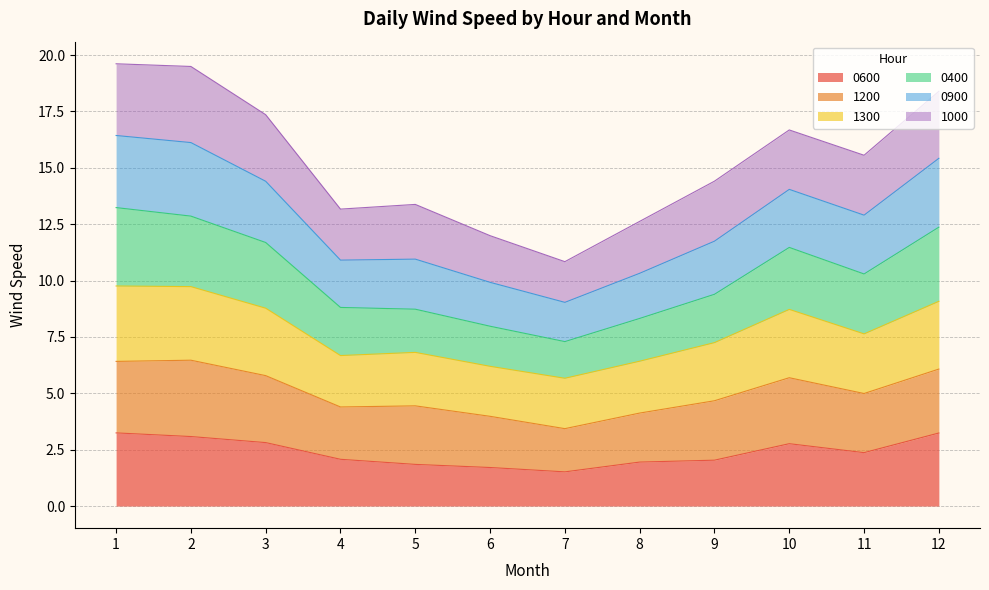

Which label corresponds to the smallest value in the chart?

7